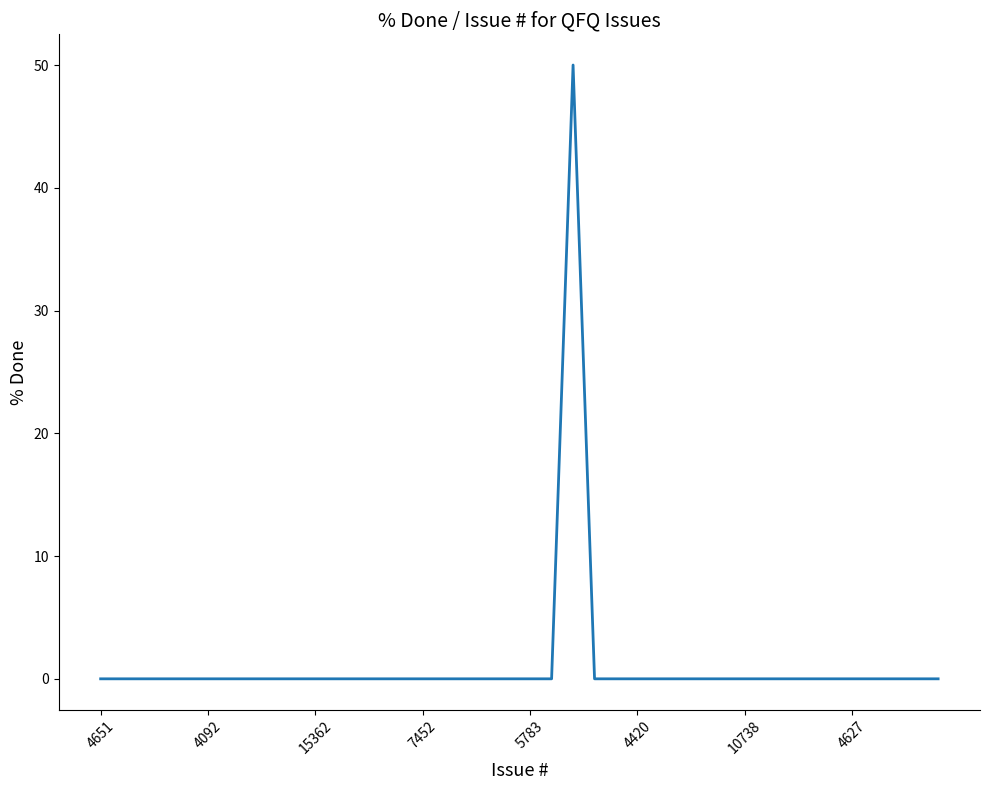

What is the difference between the maximum and minimum values?

50